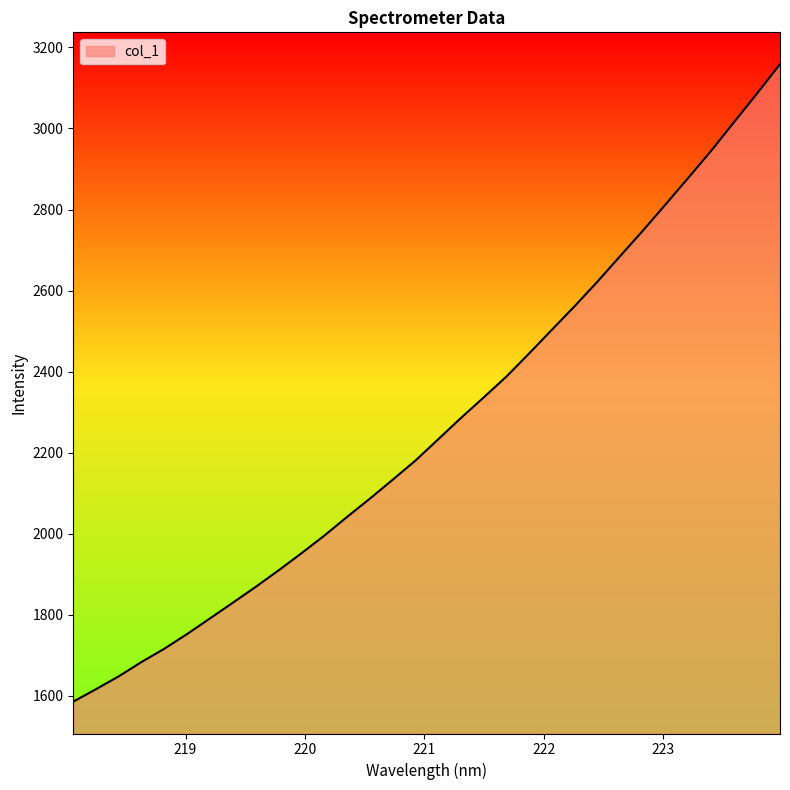

How many categories are shown in the chart?

32